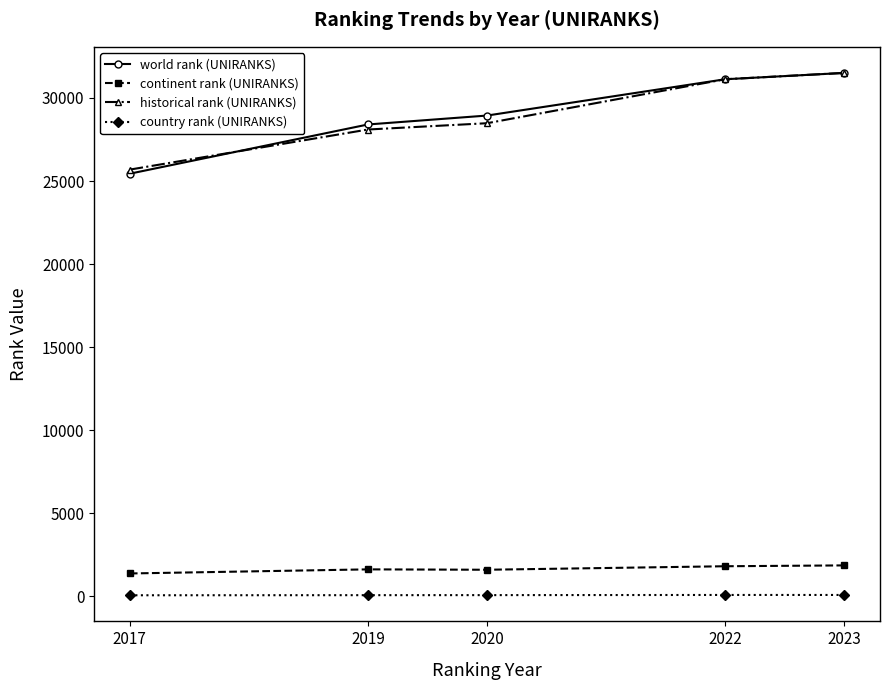

What is the minimum value for historical rank (UNIRANKS)?

25687.0